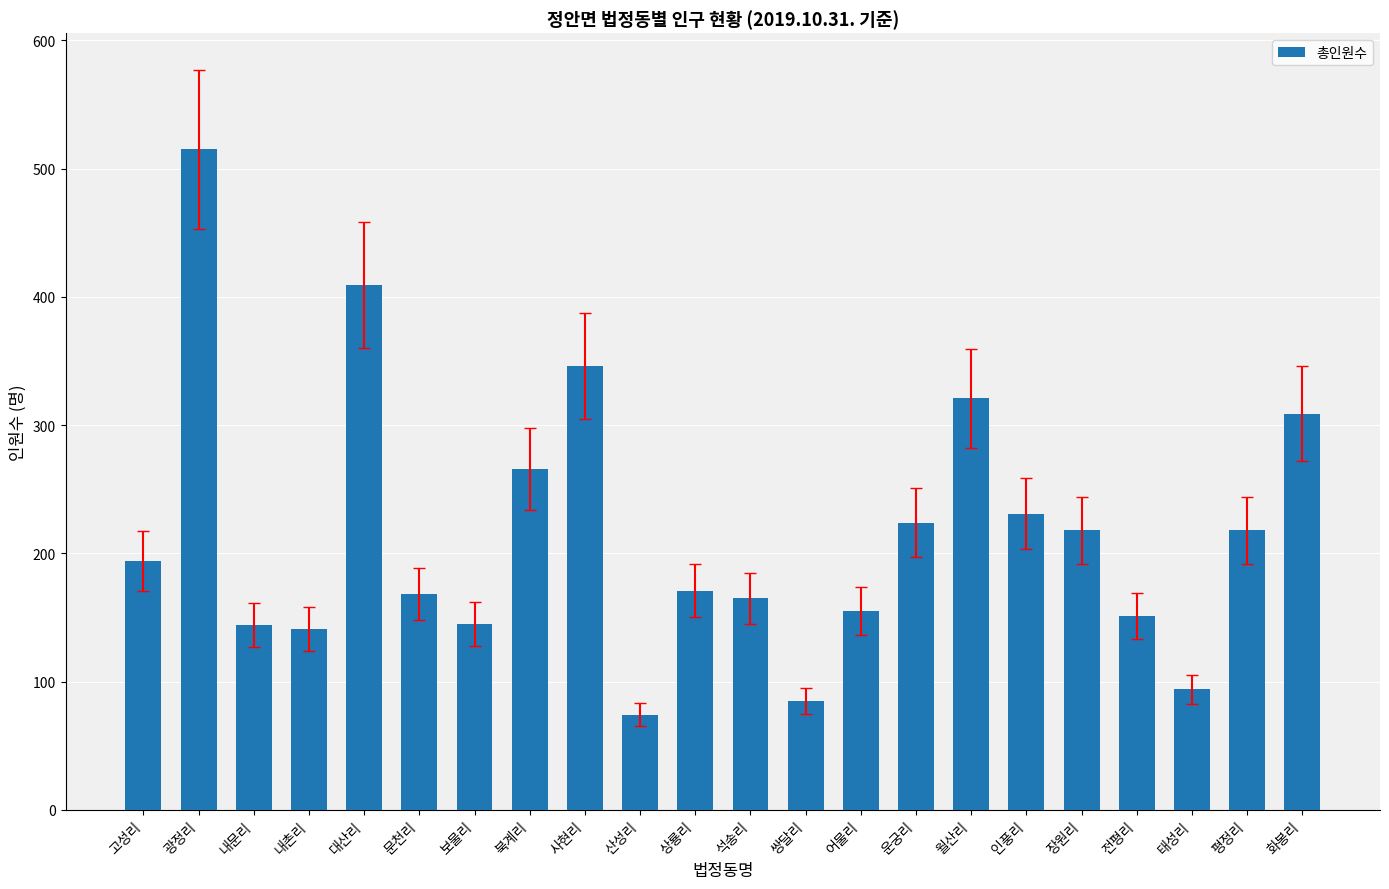

Which label corresponds to the largest value in the chart?

광정리